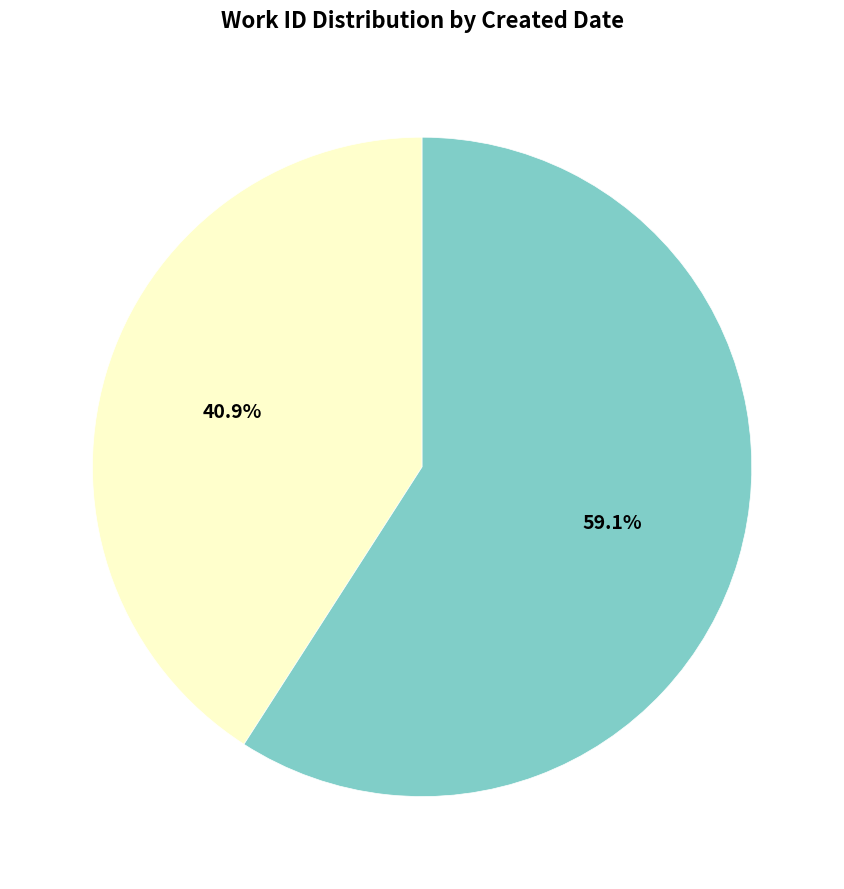

What is the ratio of the value at 2006-03-07 to the value at 2004-08-22?

0.7